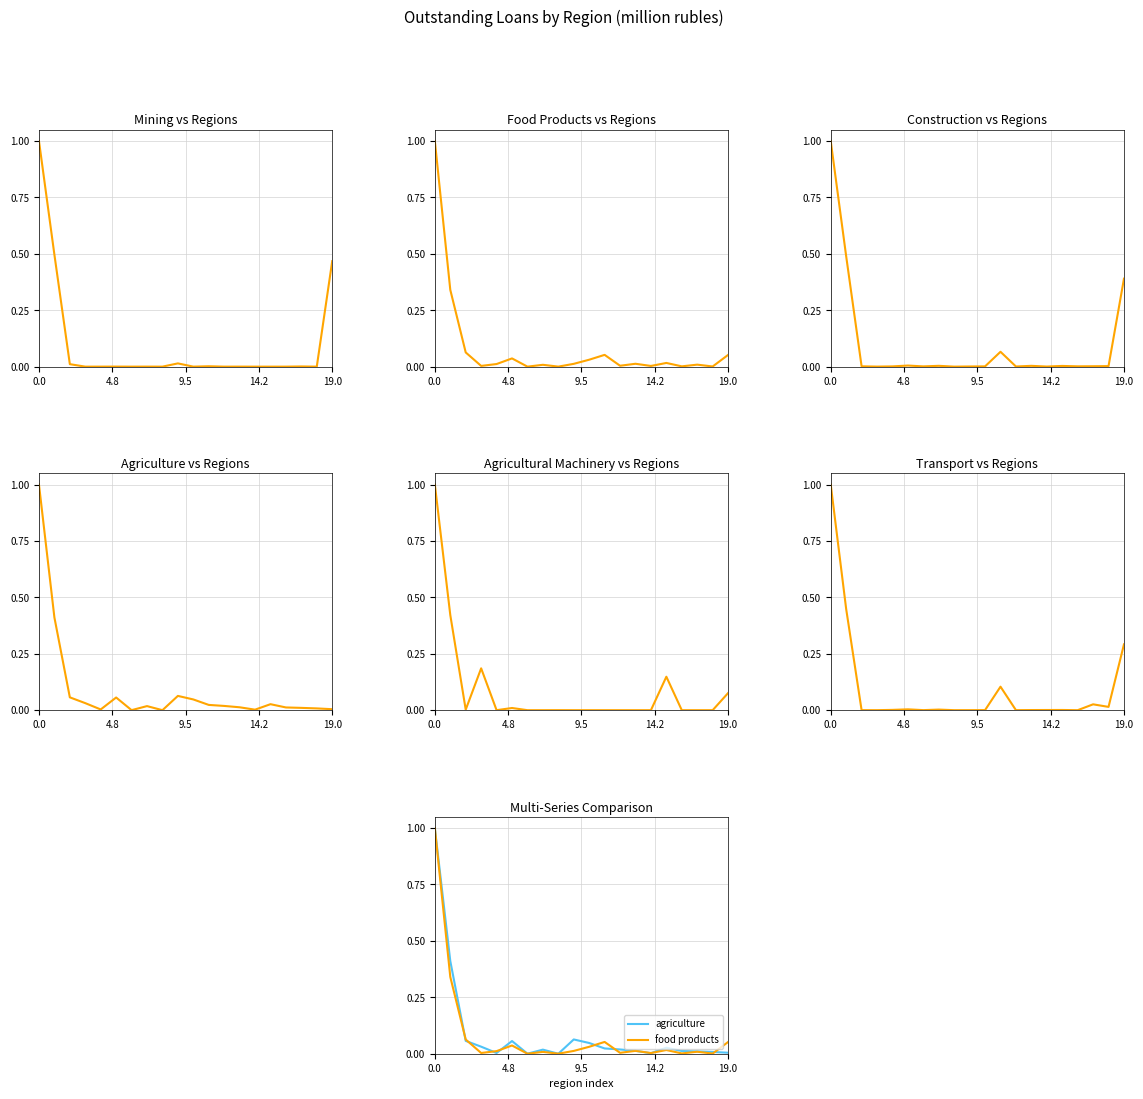

What is the spread (max minus min) of values at 15?

0.1